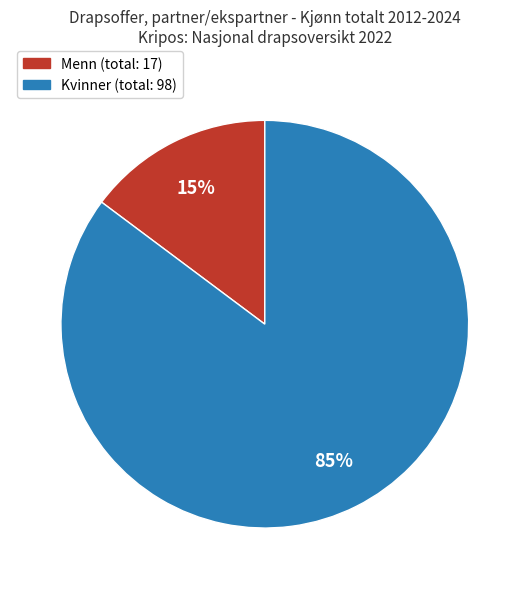

Is there a majority slice in this chart?

Yes